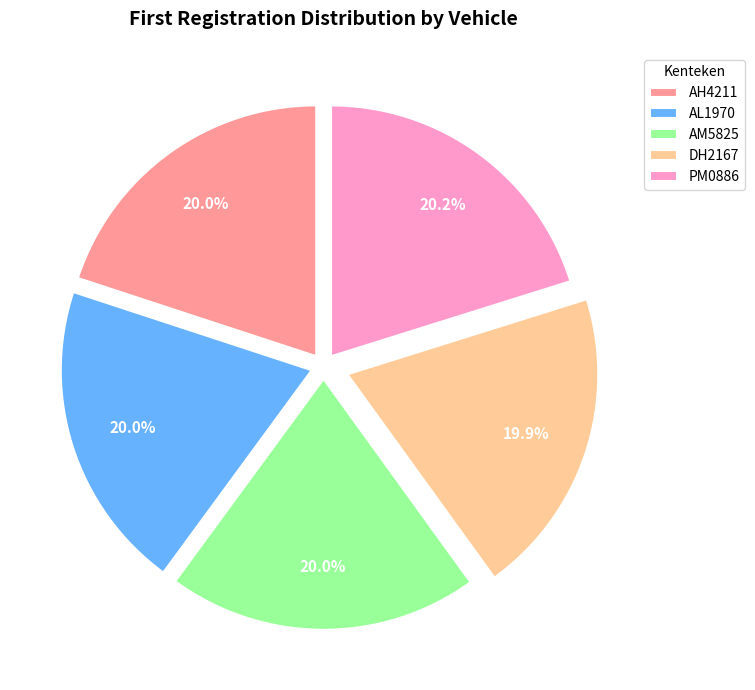

What percentage is NOT represented by AH4211?

80.0%